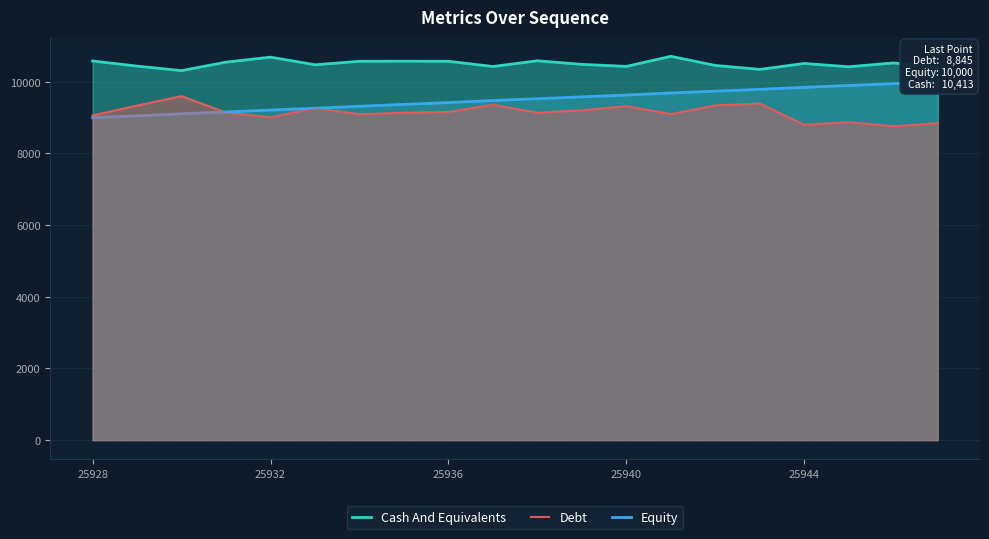

What is the lowest value of the Debt series?

8757